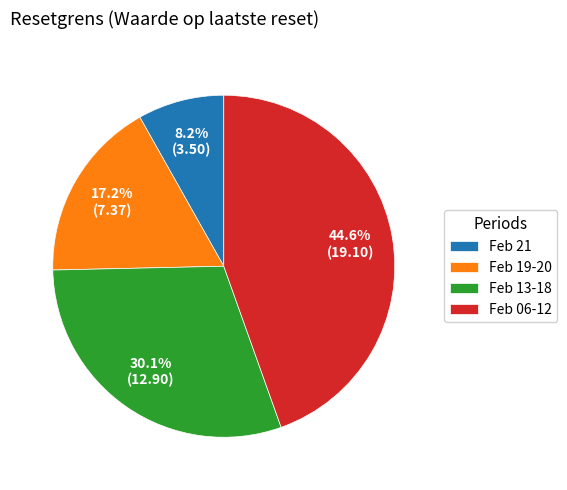

Does any single category account for the majority?

No